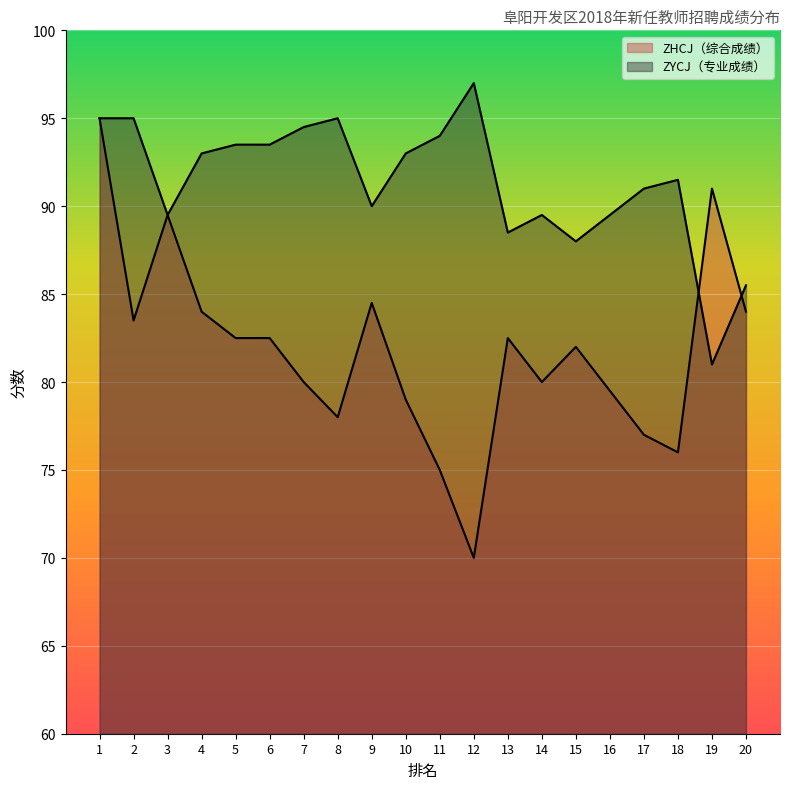

What is the sum of the ZHCJ（综合成绩） values at 20 and 3?

173.5